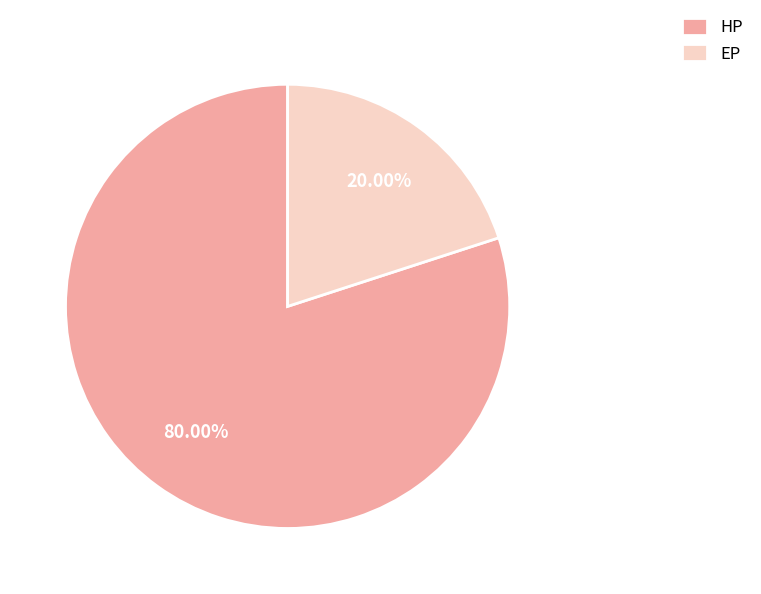

How many segments does this pie chart have?

2